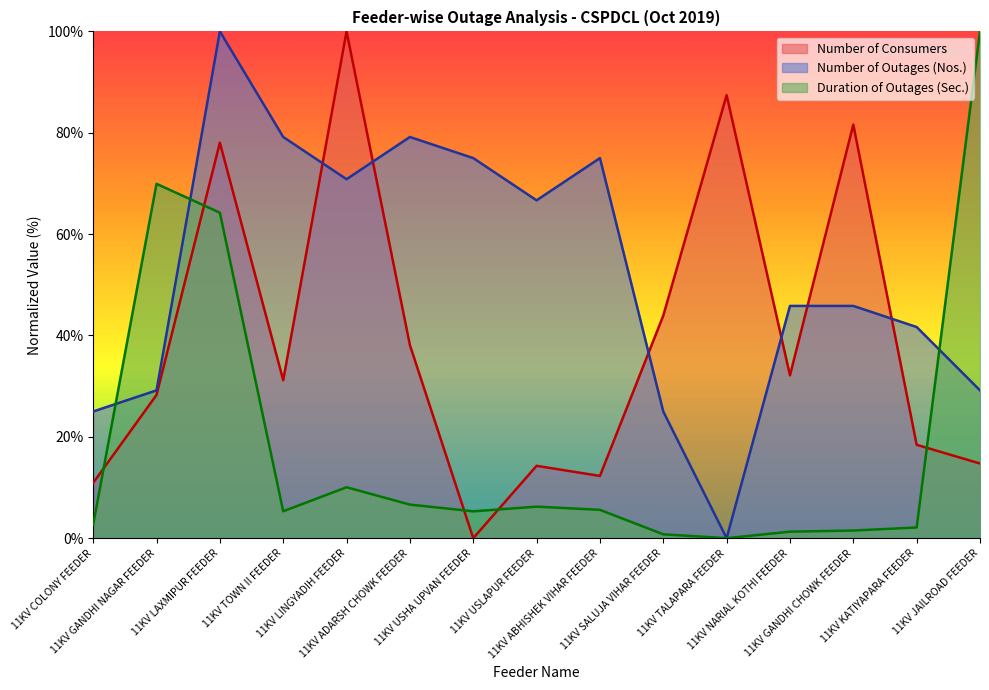

At which label does Number of Outages (Nos.) reach its peak?

11KV LAXMIPUR FEEDER